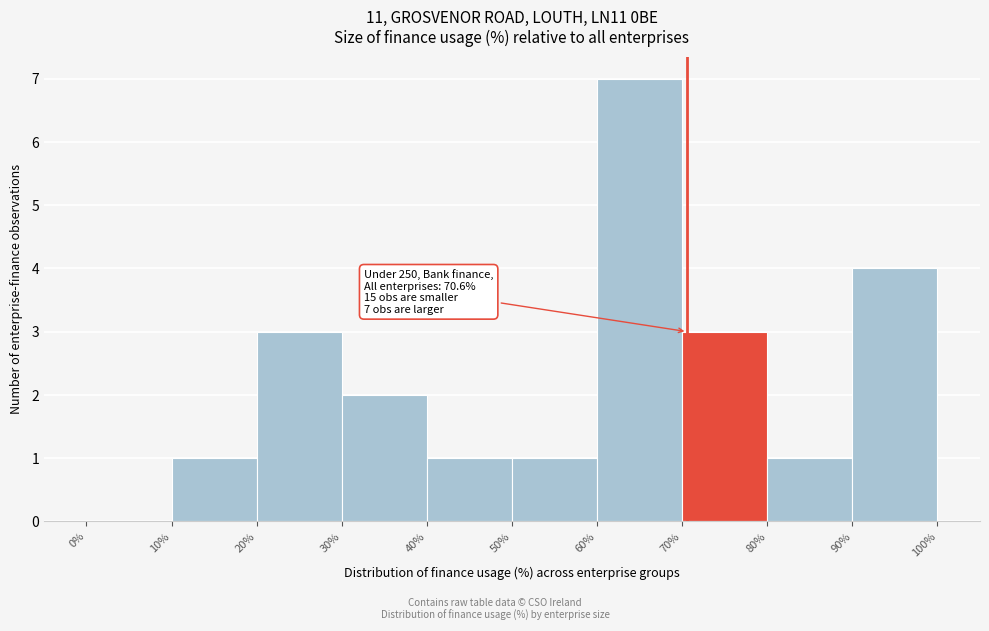

Over which range of the x-axis is the bar tallest?

60% to 70%